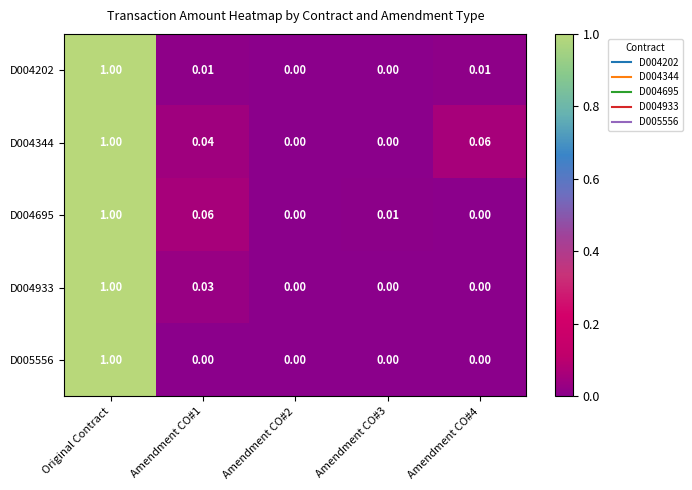

Is the value of D004933 at Amendment CO#1 greater than the value of D004695 at Amendment CO#1?

No